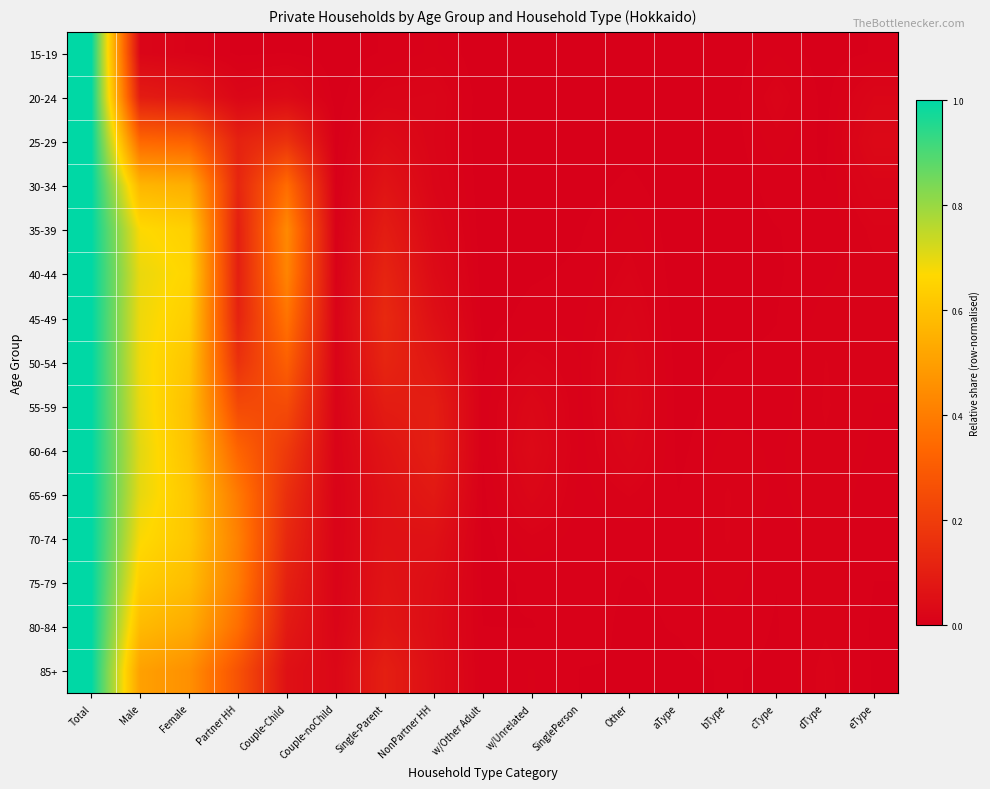

At which category is the sum across all series the highest?

Total